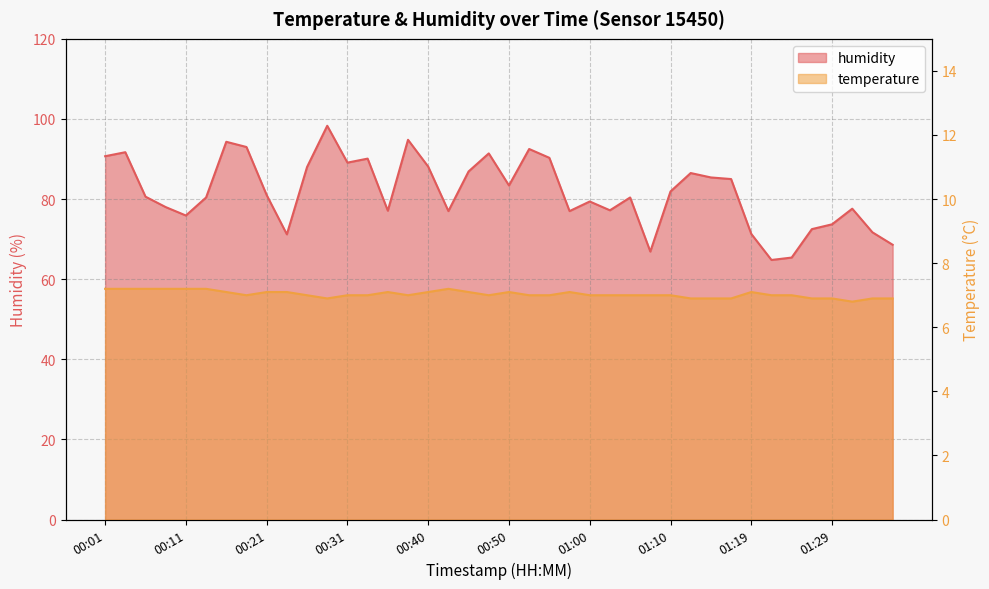

Which label corresponds to the largest value in the chart?

00:28